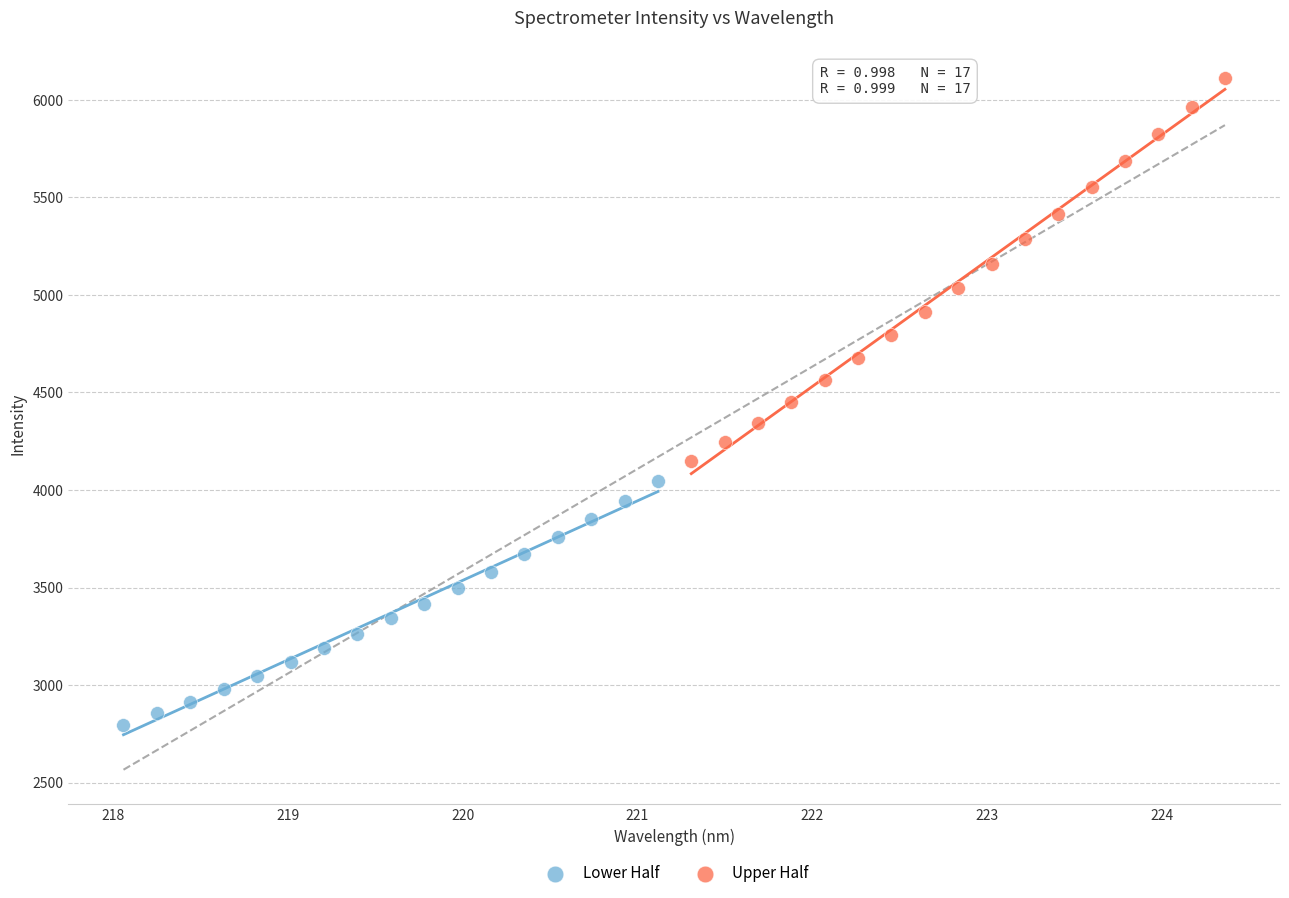

Which series reaches the maximum Y coordinate?

Upper Half